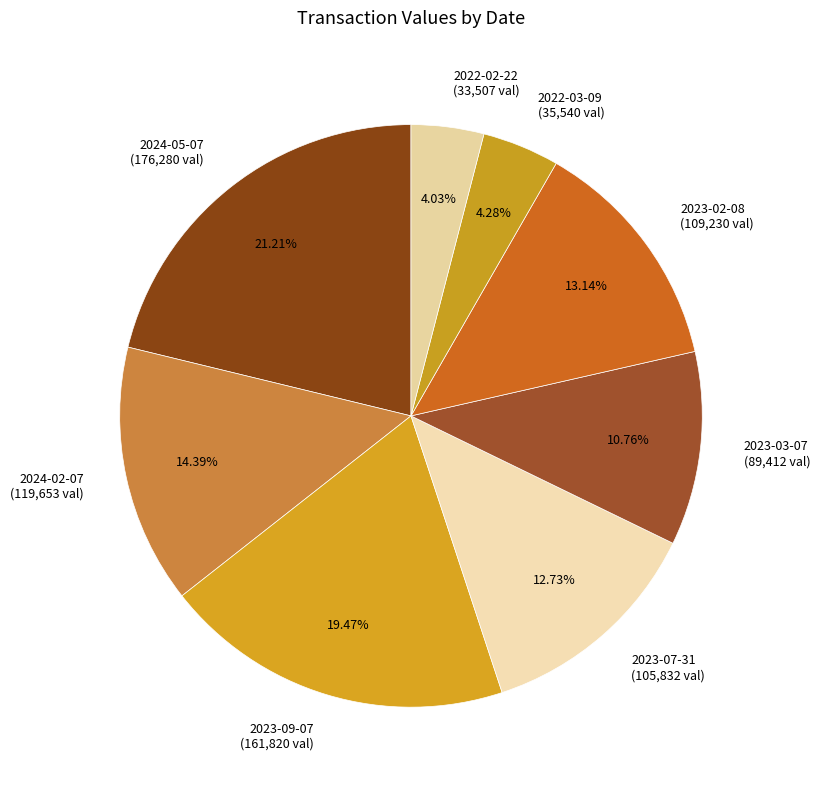

Does any single category account for the majority?

No